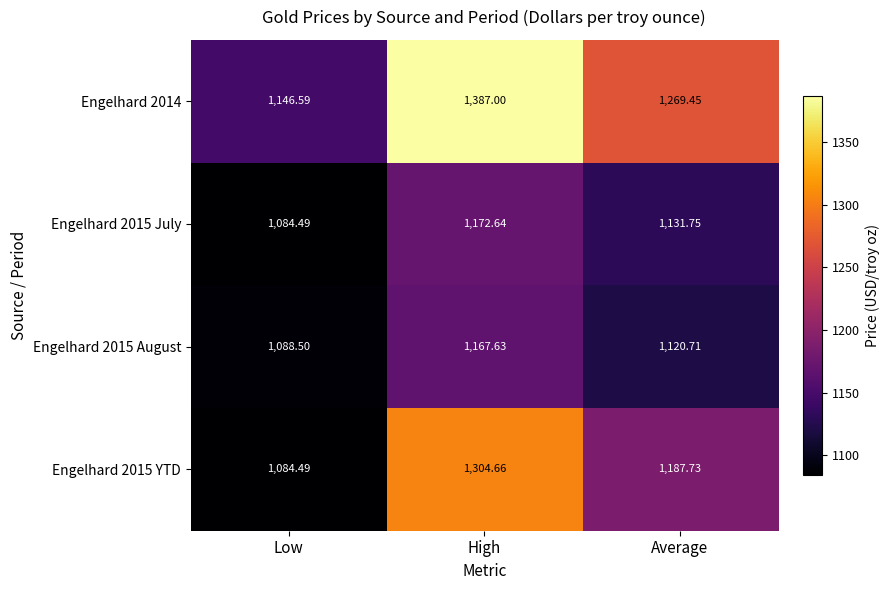

Which category has the highest value in the Engelhard 2014 series?

High